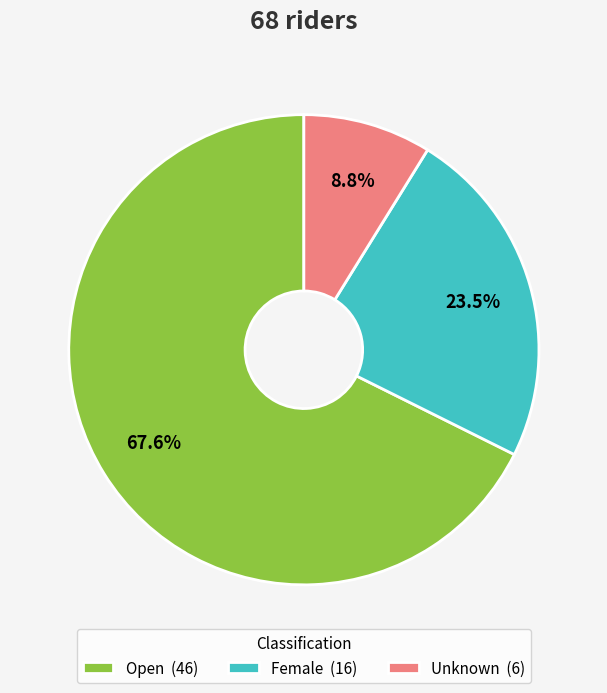

How many segments does this pie chart have?

3